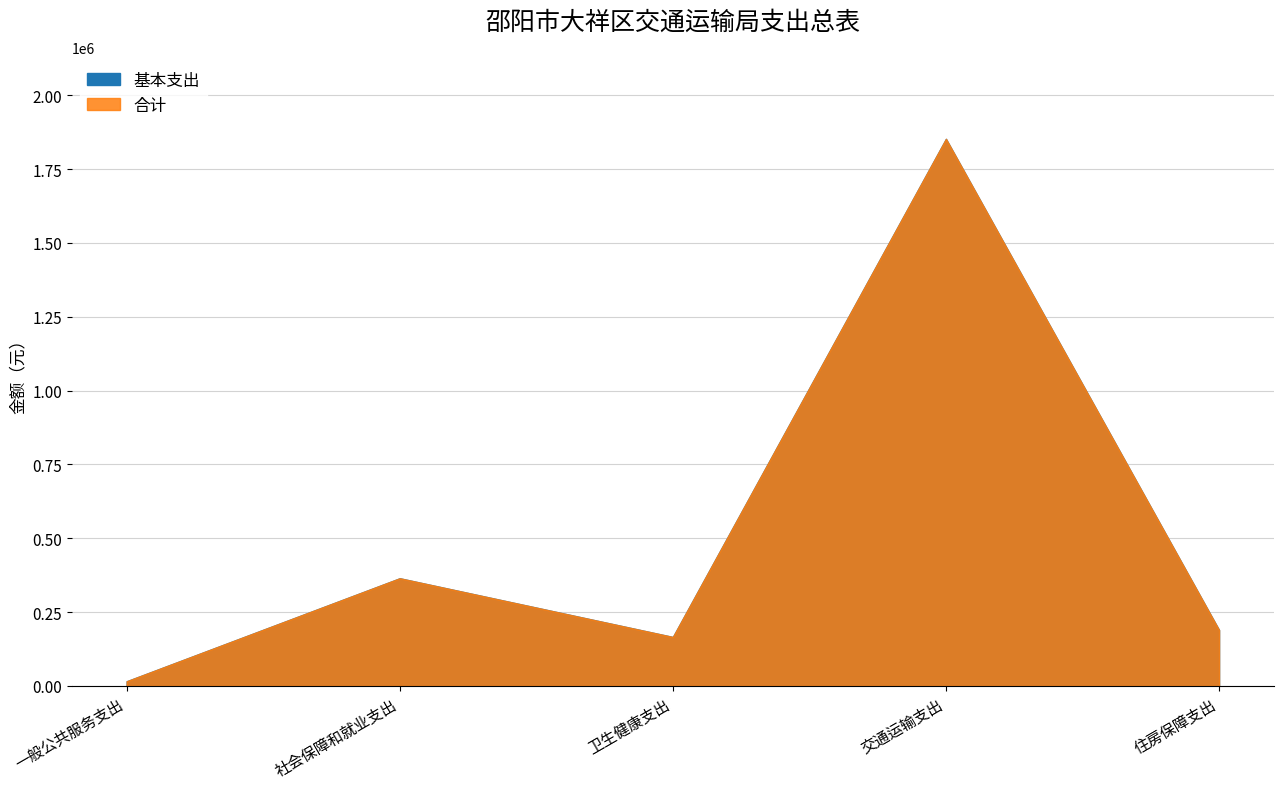

The 基本支出 series shows 15766.8 at 一般公共服务支出. True or false?

True